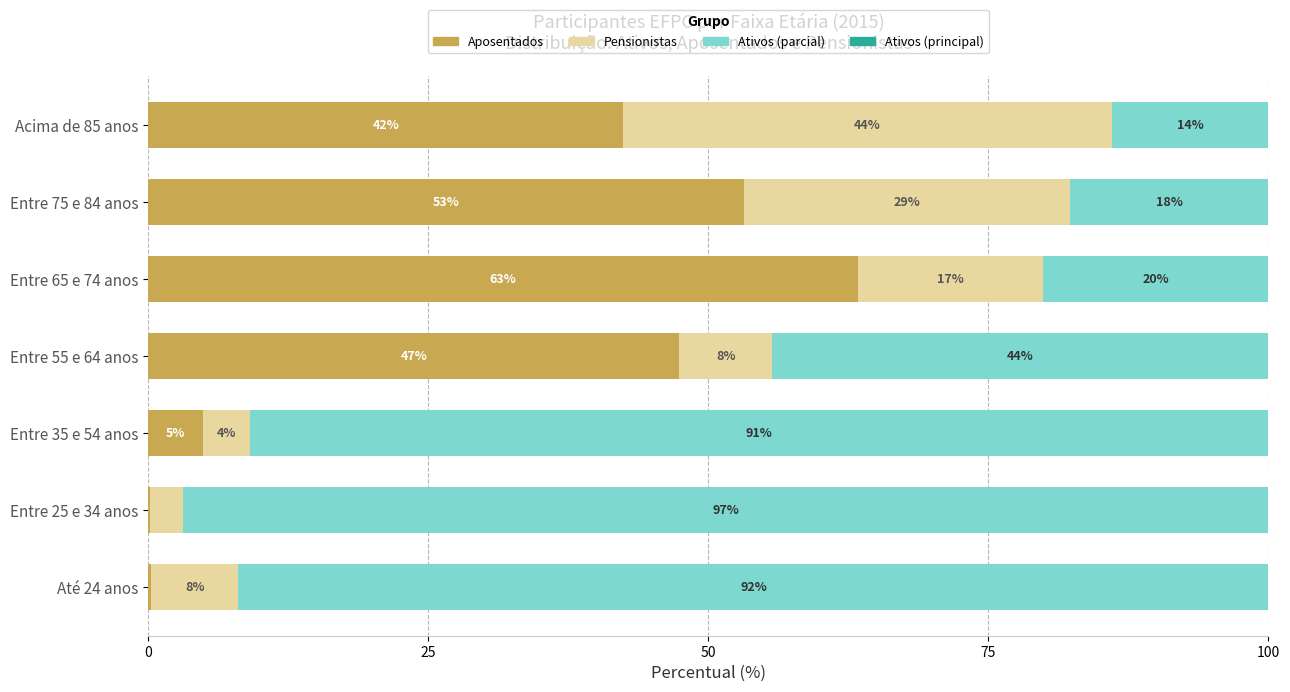

What position from the right is 50?

5